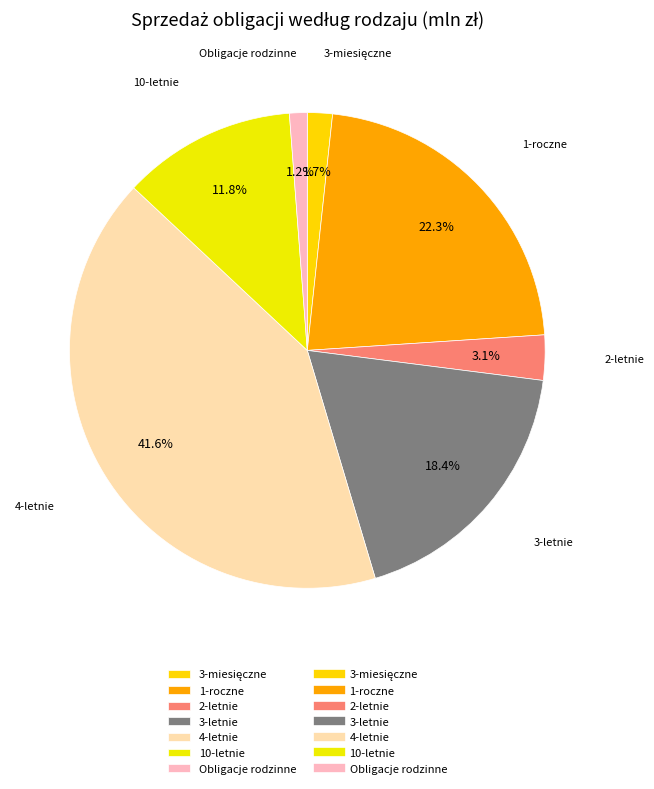

True or false: 4-letnie accounts for 42% of the total.

True